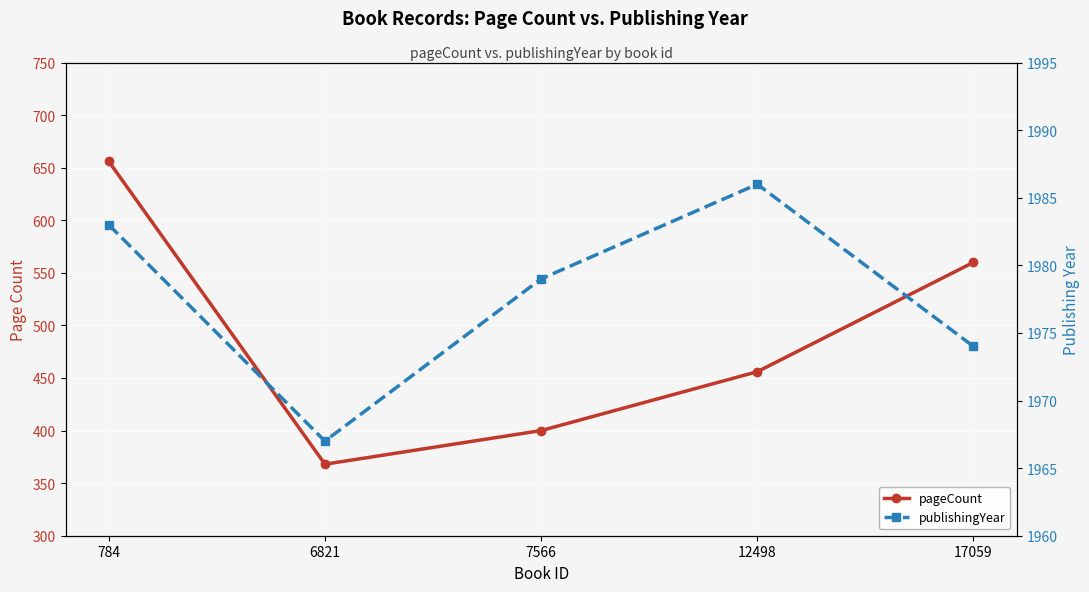

What is the total value across all series at 784?

2639